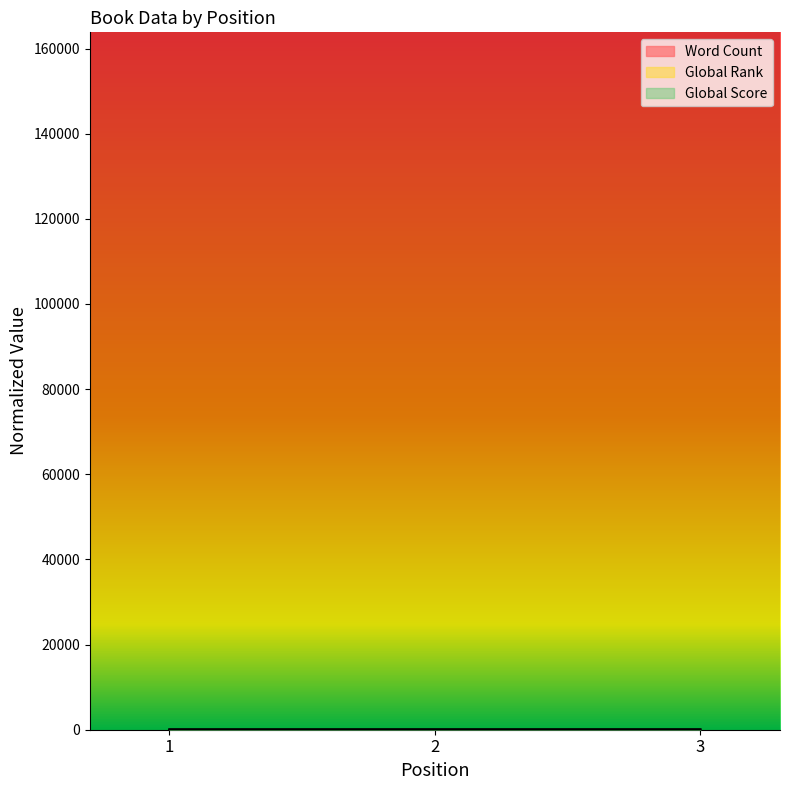

What is the average value of the Word Count series?

45.2